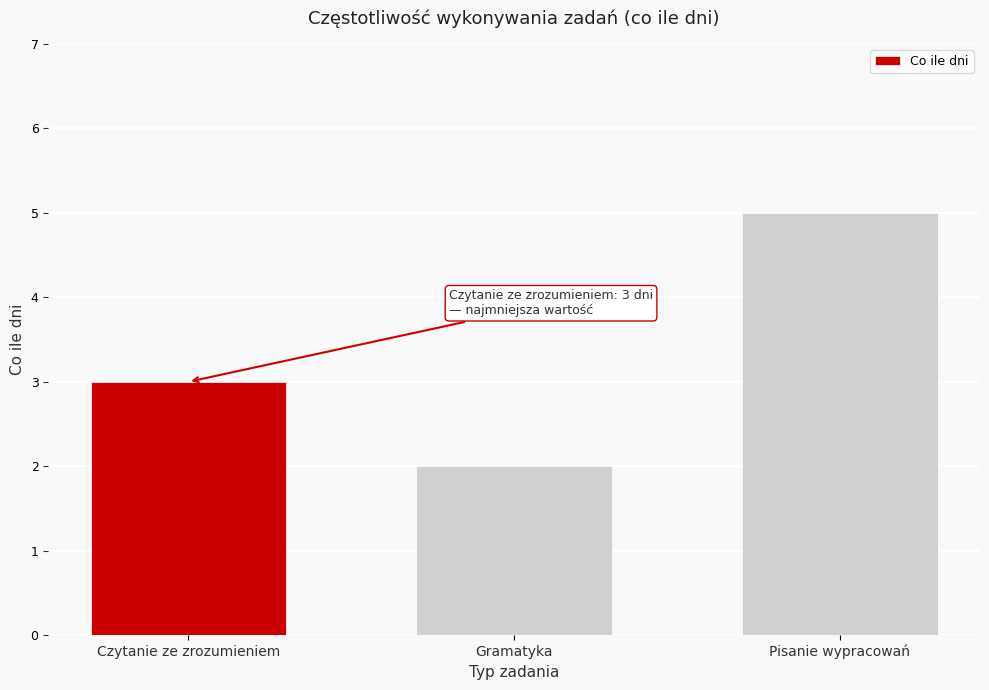

Reading left to right, list all the values displayed in this chart.

Czytanie ze zrozumieniem=3	Gramatyka=2	Pisanie wypracowań=5